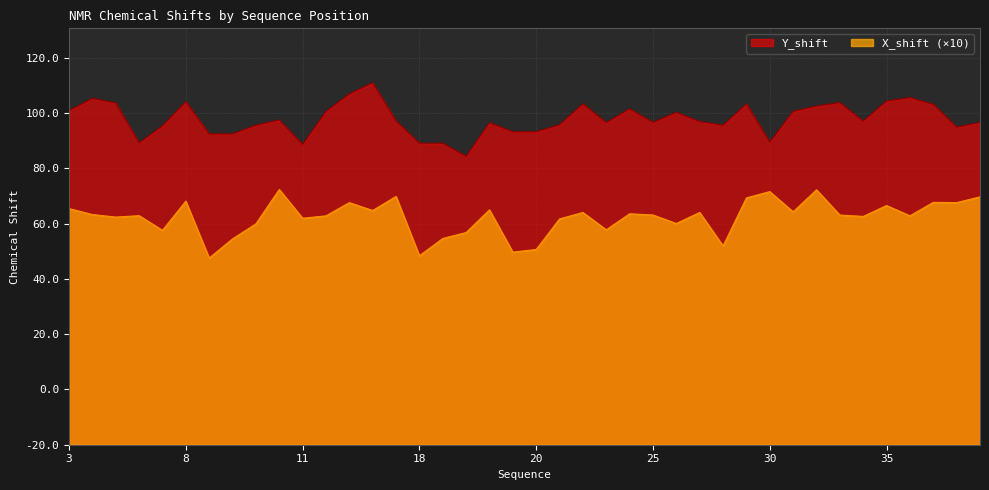

At which label does Y_shift reach its minimum?

19